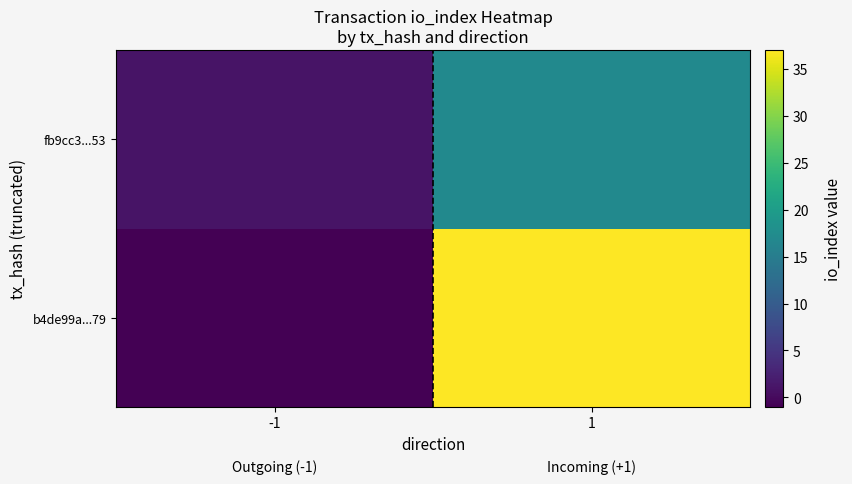

Rank the series by their average value, from lowest to highest.

fb9cc3...53, b4de99a...79